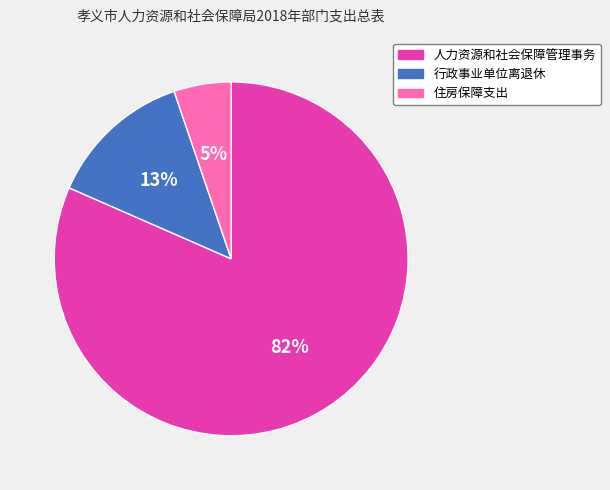

Is the sum of 住房保障支出 and 人力资源和社会保障管理事务 greater than half?

Yes